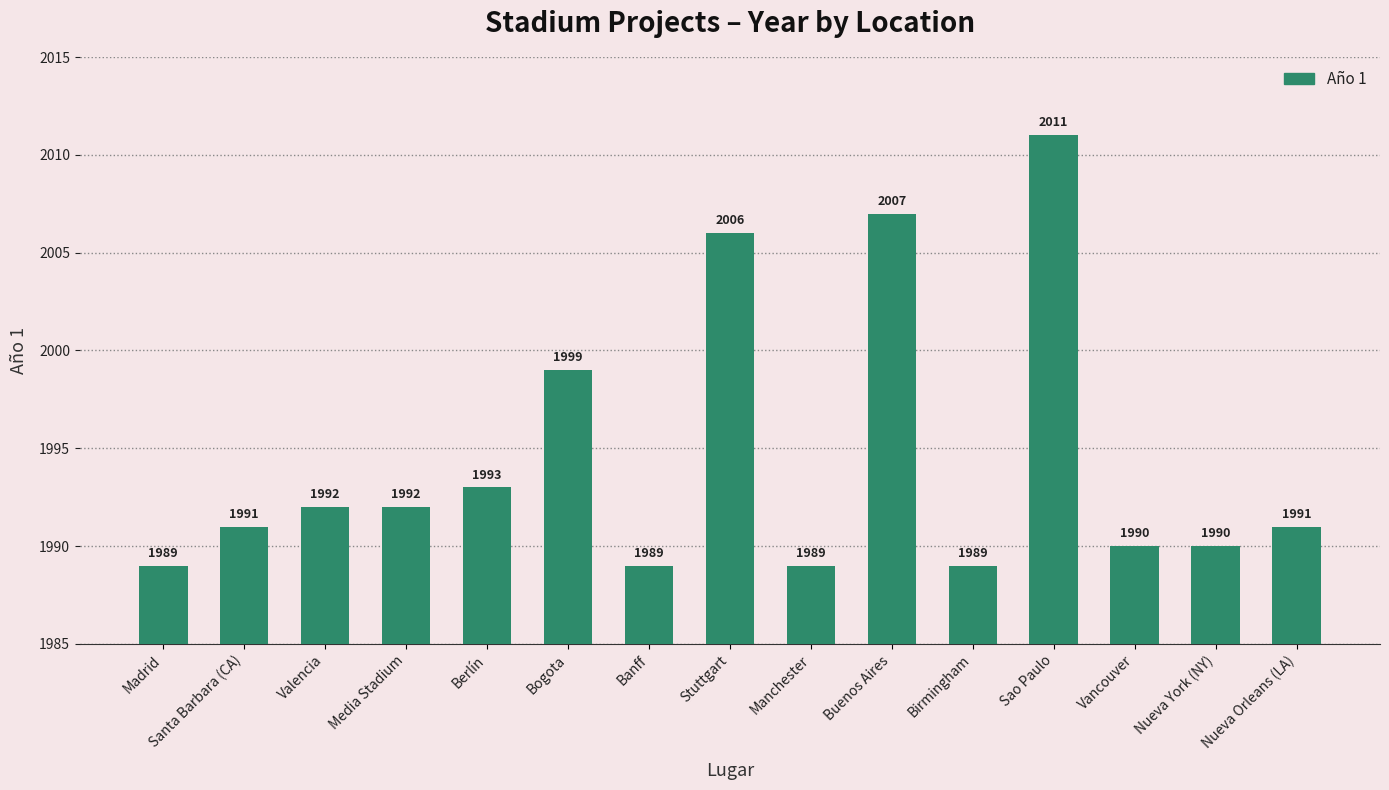

What is the difference between the maximum and minimum values?

22